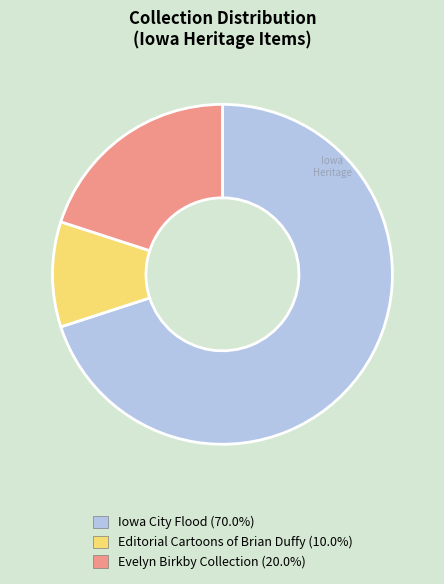

Is there any slice that represents more than half of the pie?

Yes